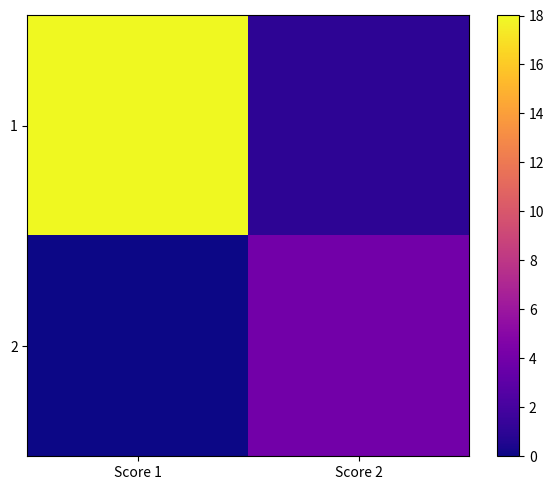

Reading left to right, extract all data points from this chart.

1: Score 1=18	Score 2=1
2: Score 1=0	Score 2=4